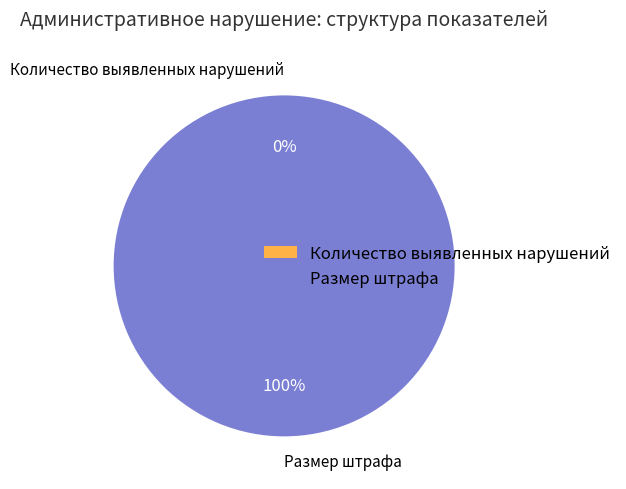

To the nearest percent, what is the average slice percentage?

50%